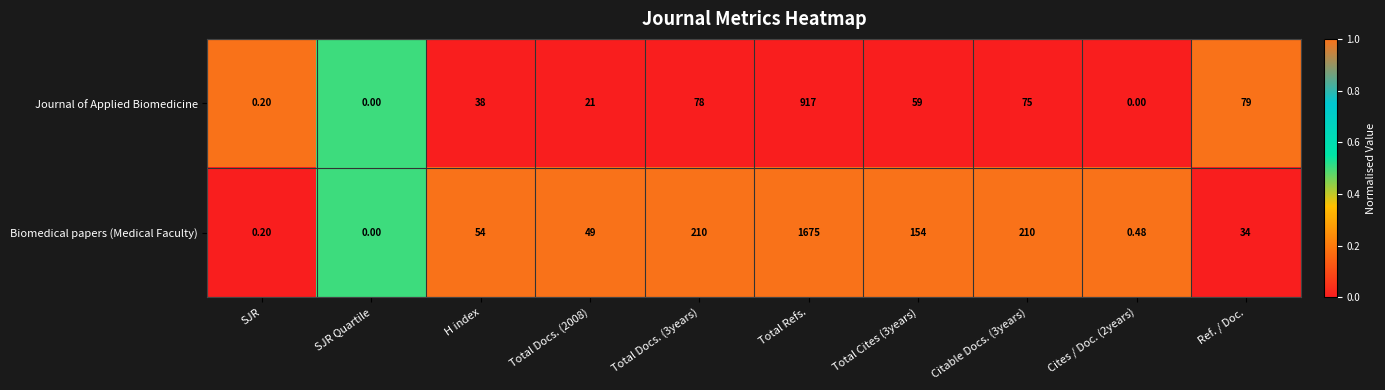

Which series has the largest range (max minus min)?

Biomedical papers (Medical Faculty)